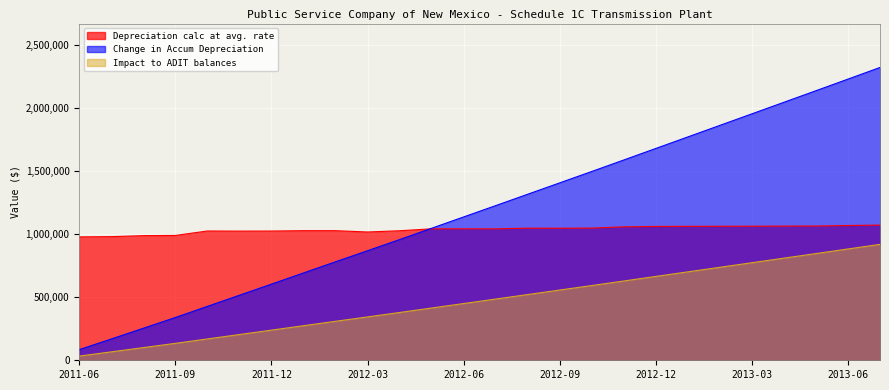

How many categories are shown in the chart?

26